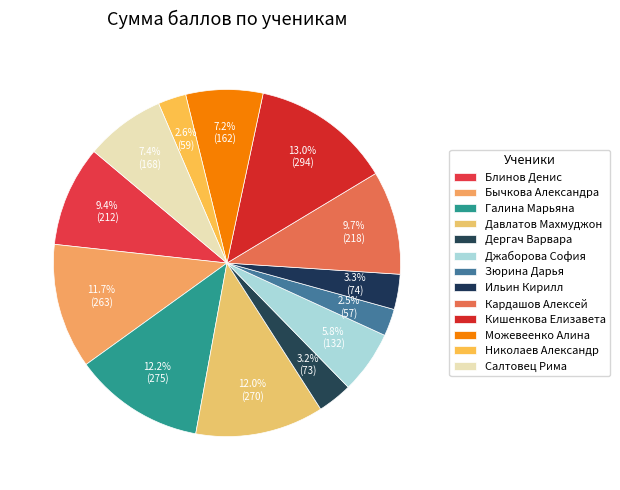

Which slice is the largest?

Кишенкова Елизавета